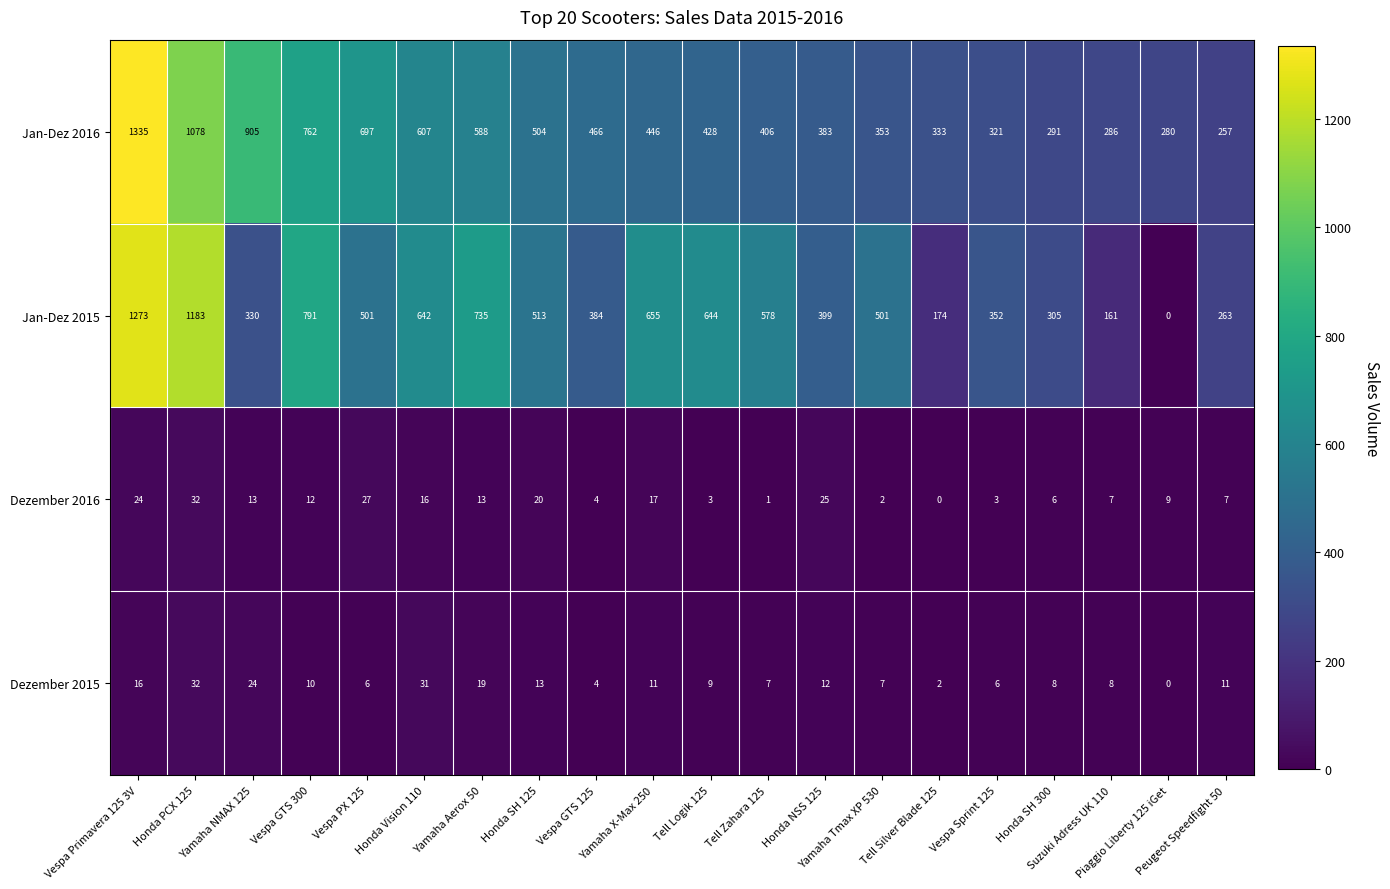

What is the spread (max minus min) of values at Vespa GTS 125?

462